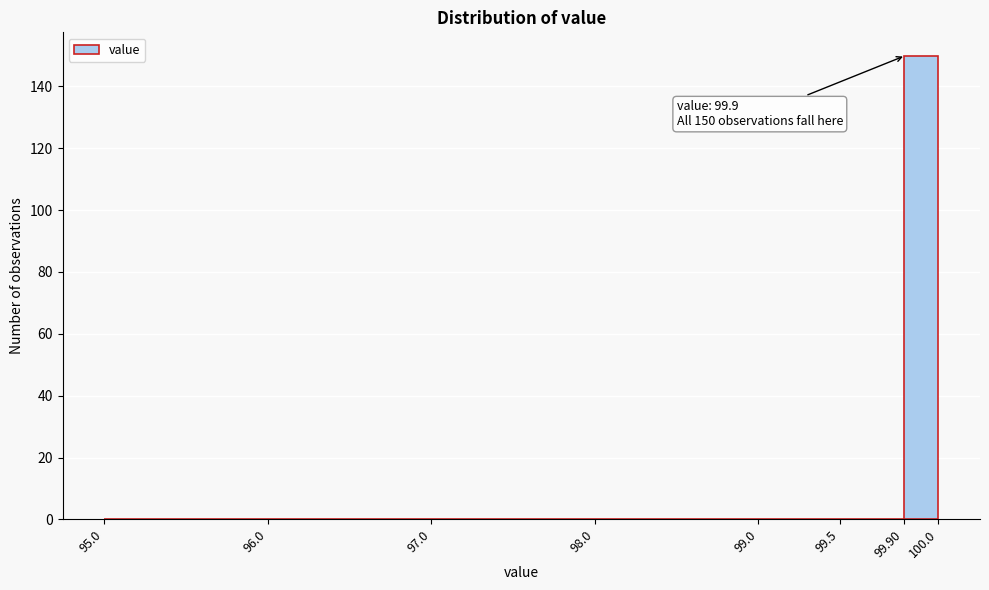

Reading left to right, list all the values displayed in this chart.

95.0=0	96.0=0	97.0=0	98.0=0	99.0=0	99.5=0	100.0=150